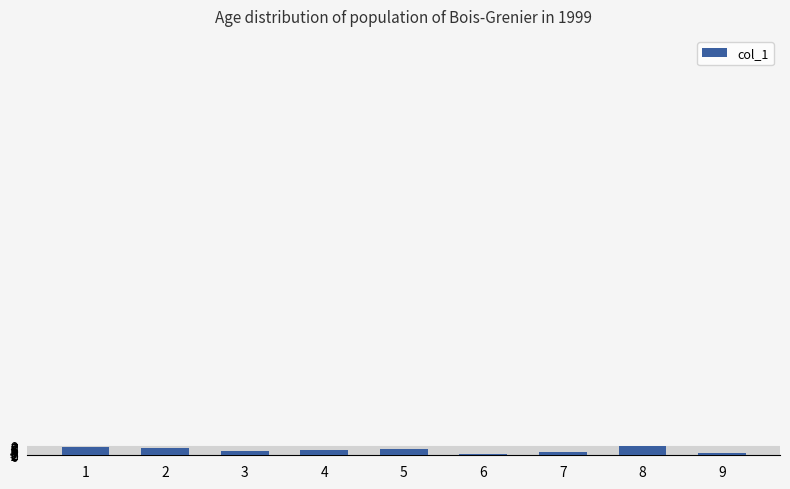

Is it true that the value at 8 is 9?

True